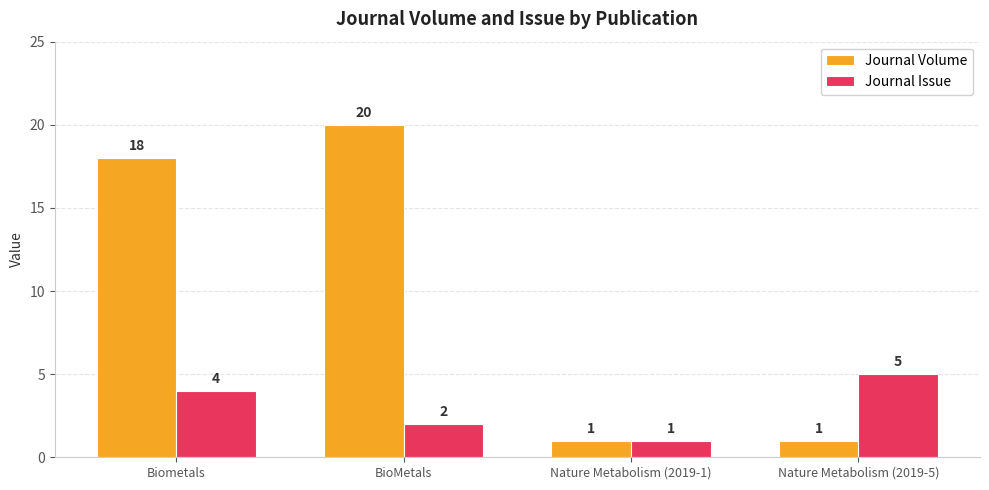

How many values in the Journal Volume series are below 18?

2